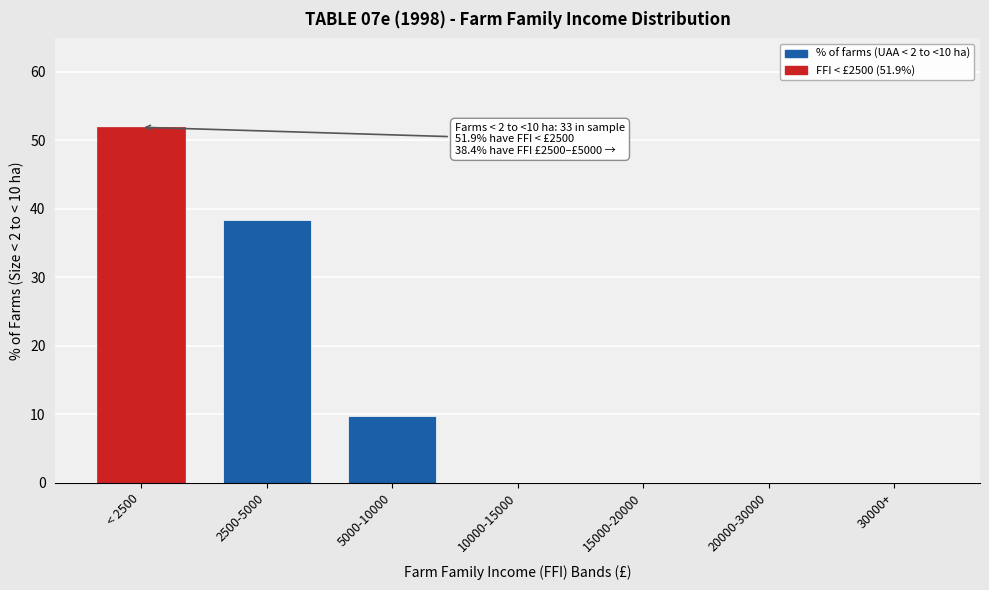

Reading left to right, extract all data points from this chart.

< 2500=51.9	2500-5000=38.4	5000-10000=9.7	10000-15000=0.0	15000-20000=0.0	20000-30000=0.0	30000+=0.0